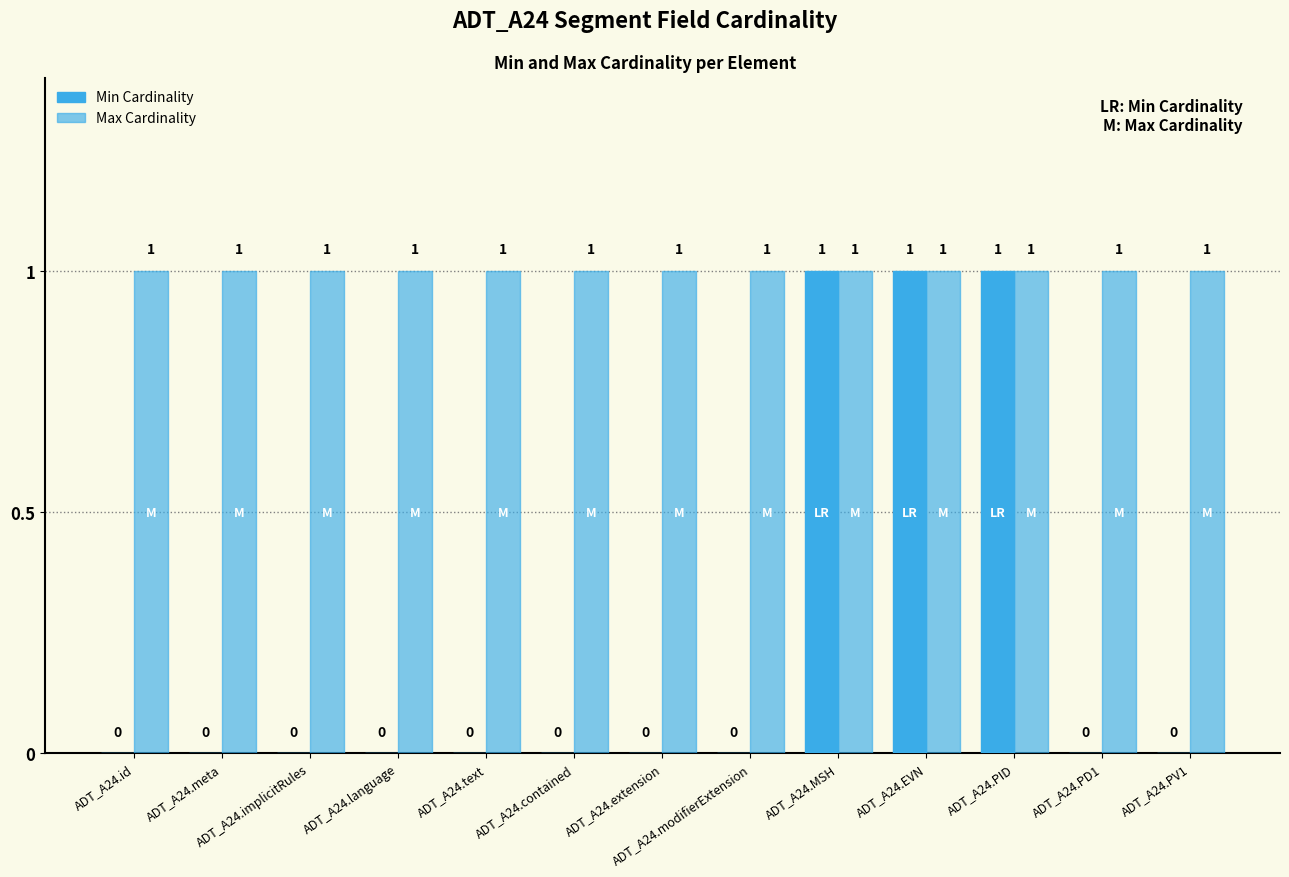

Which category has the highest value across all series?

ADT_A24.MSH